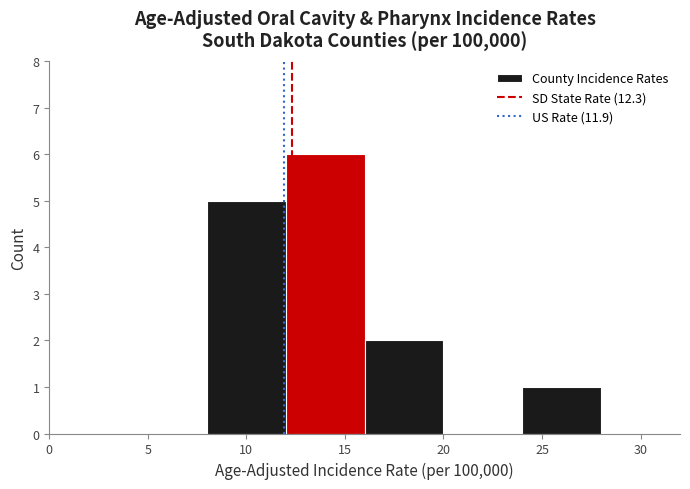

Reading left to right, list every bar in this chart as the range it spans on the x-axis followed by its height. The values are not printed on the chart, so give them approximately, as read against the axis.

0 to 4: 0
4 to 8: 0
8 to 12: 5
12 to 16: 6
16 to 20: 2
20 to 24: 0
24 to 28: 1
28 to 32: 0